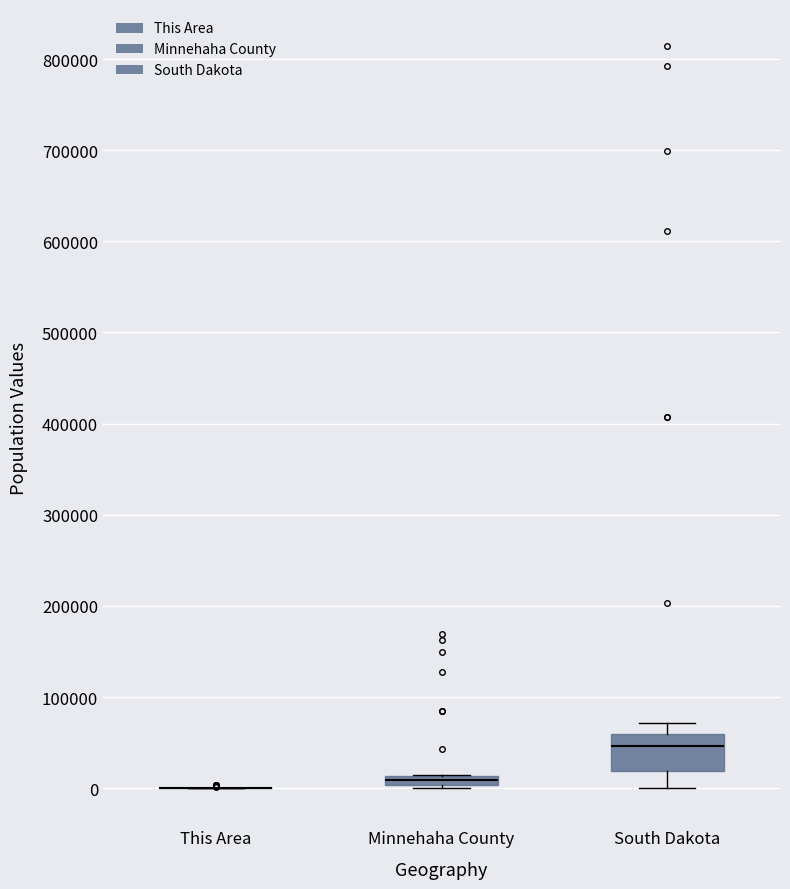

Where is the upper edge of the box for South Dakota on the y-axis? The values are not printed on the chart, so give them approximately, as read against the axis.

60000